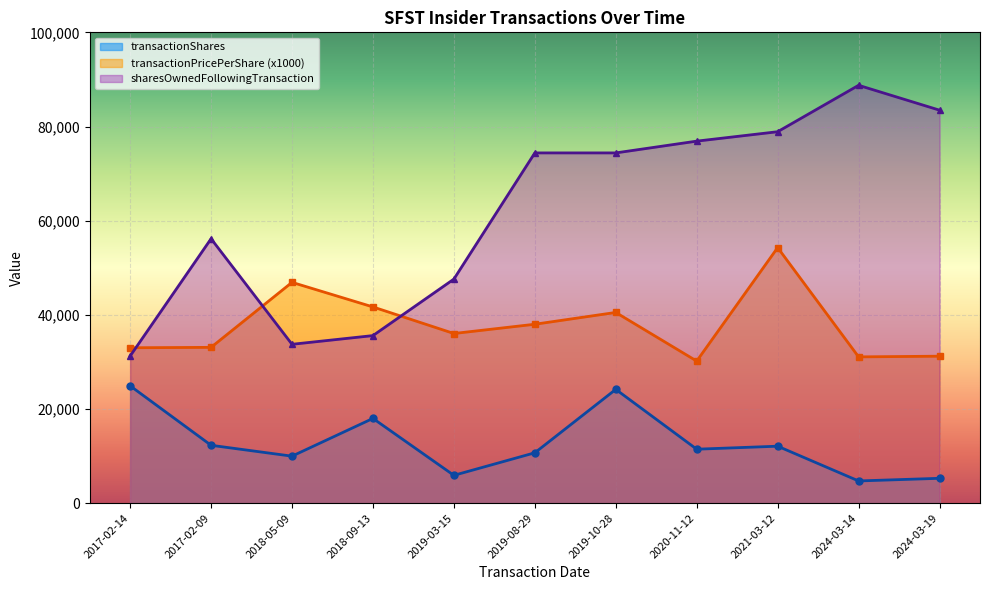

Rank the series by their average value, from highest to lowest.

sharesOwnedFollowingTransaction, transactionPricePerShare, transactionShares